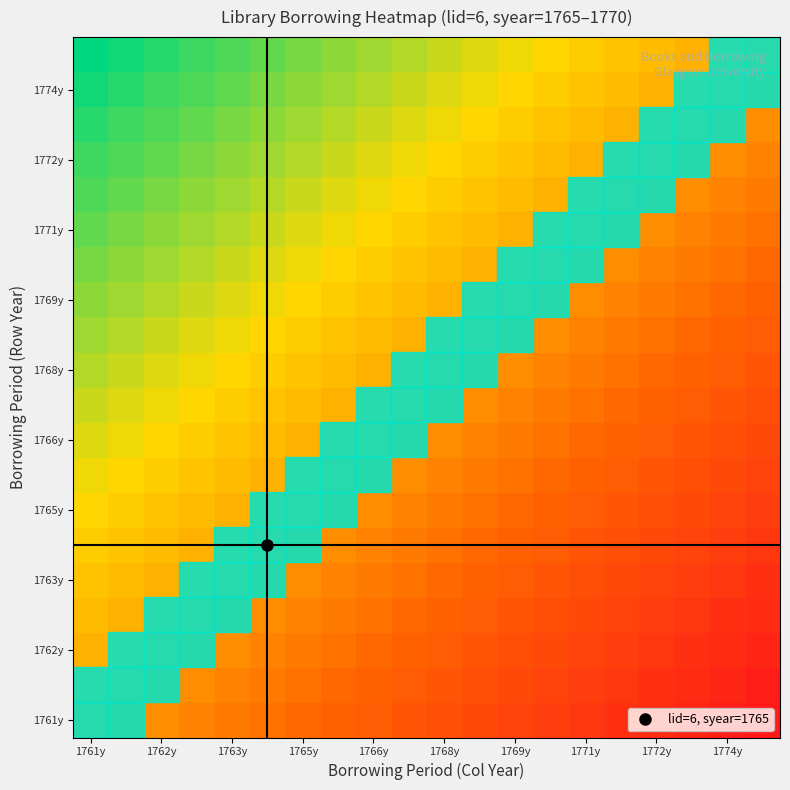

At which category is the sum across all series the highest?

1761y